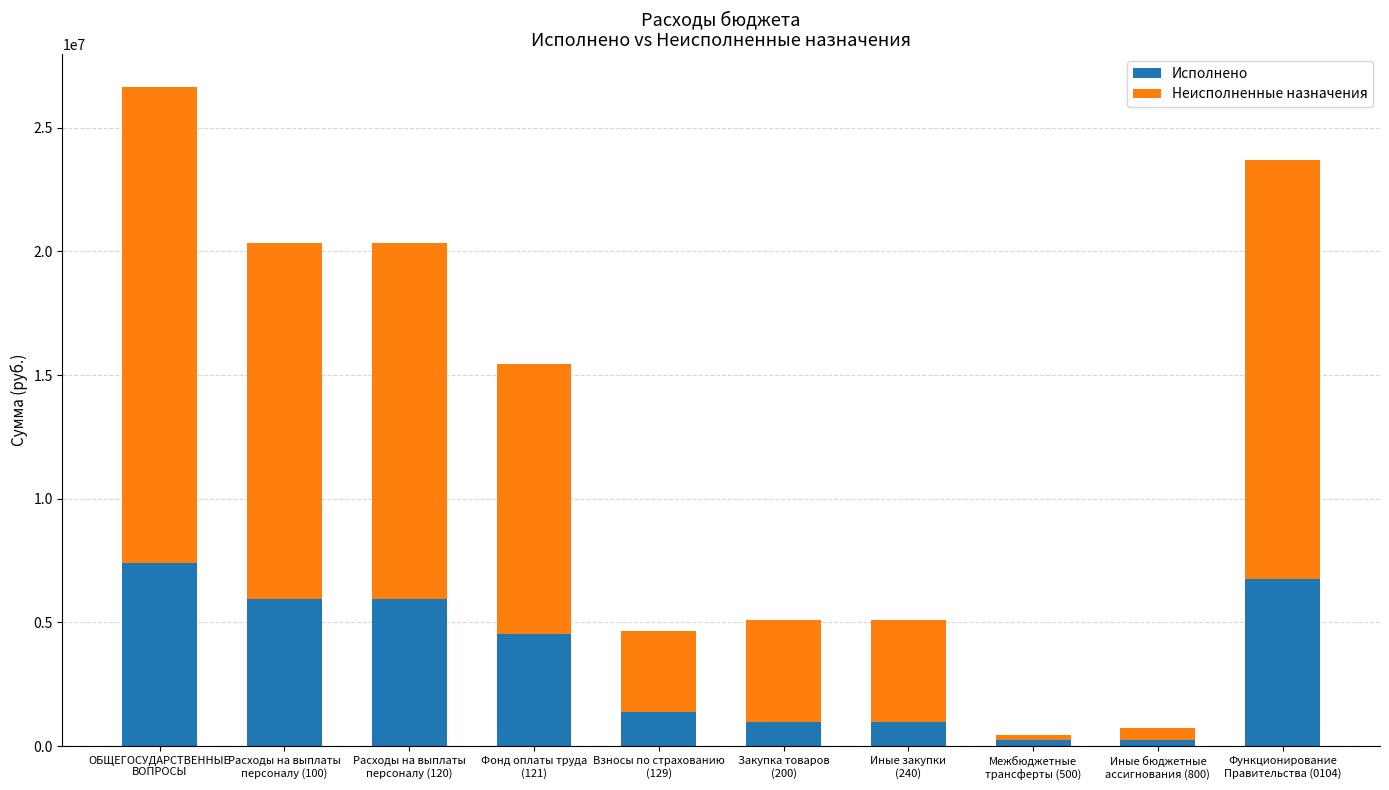

How many data points does each series have?

10